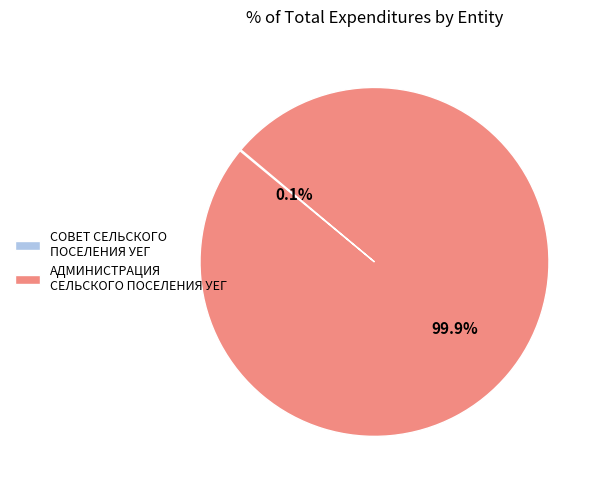

What percentage is NOT represented by АДМИНИСТРАЦИЯ СЕЛЬСКОГО ПОСЕЛЕНИЯ УЕГ?

0.1%